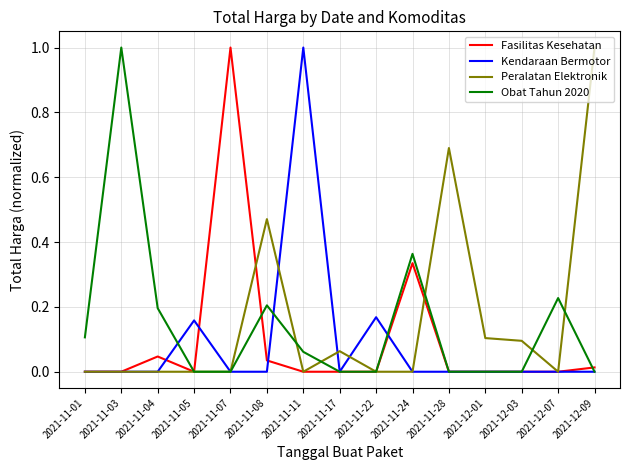

Between 2021-11-08 and 2021-12-09, which series saw the biggest shift?

Peralatan Elektronik